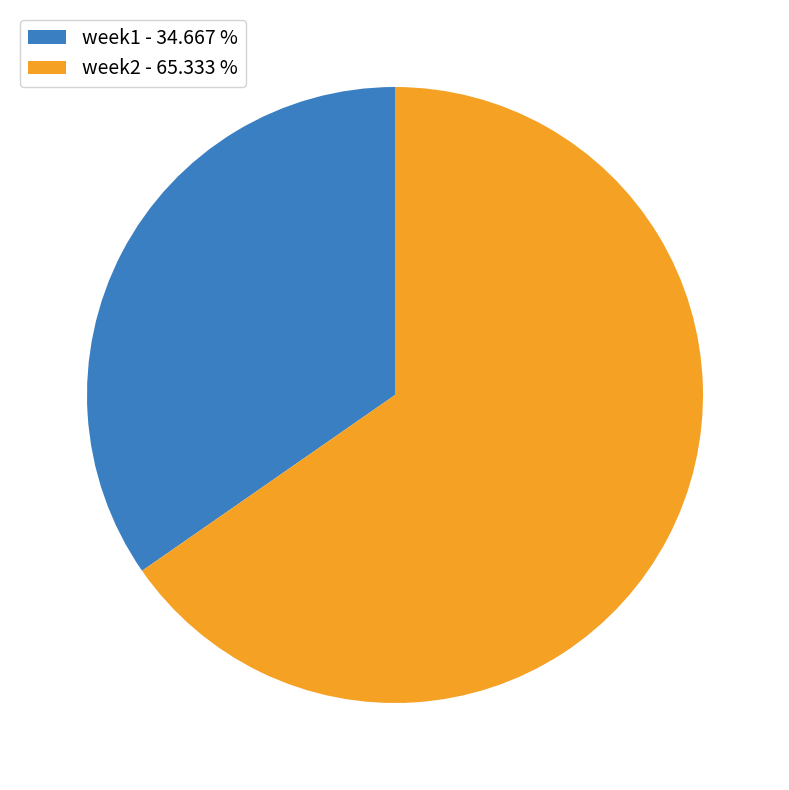

Is it true that week2 is 65% of the pie?

True